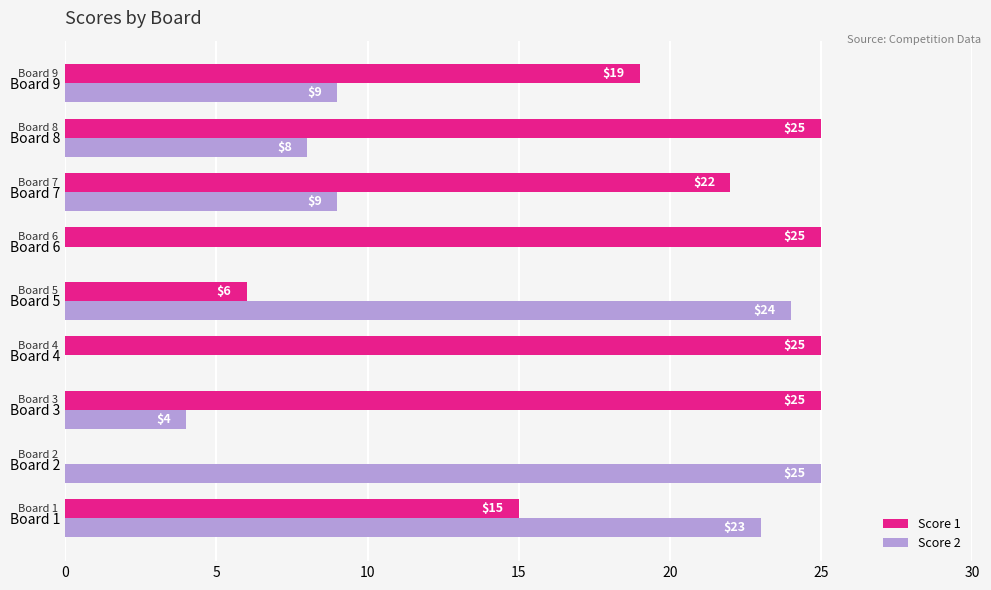

Which series has the largest total across all categories?

Score 1